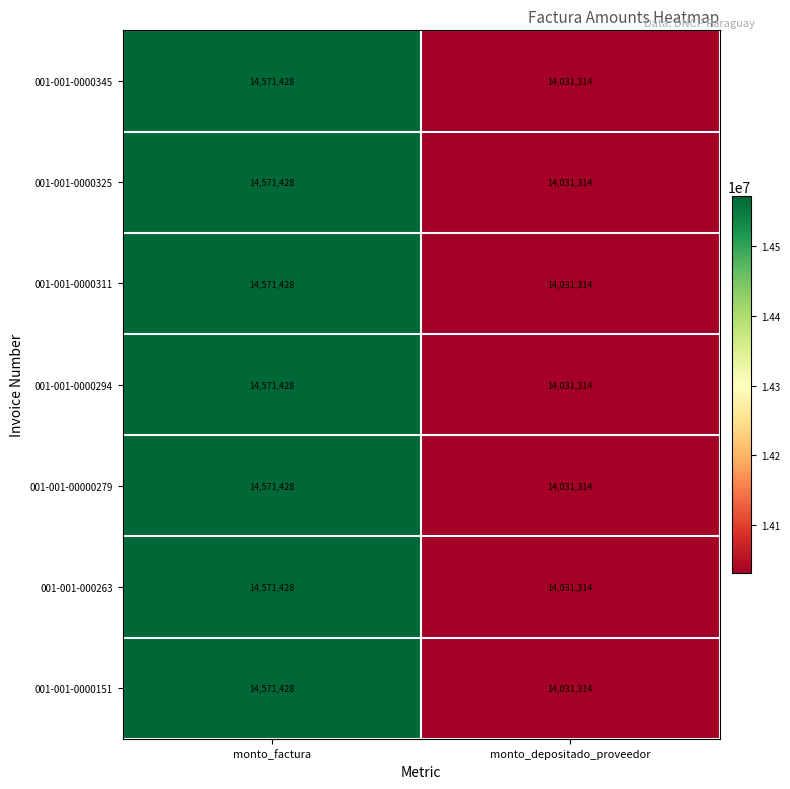

At which category is the sum across all series the highest?

monto_factura